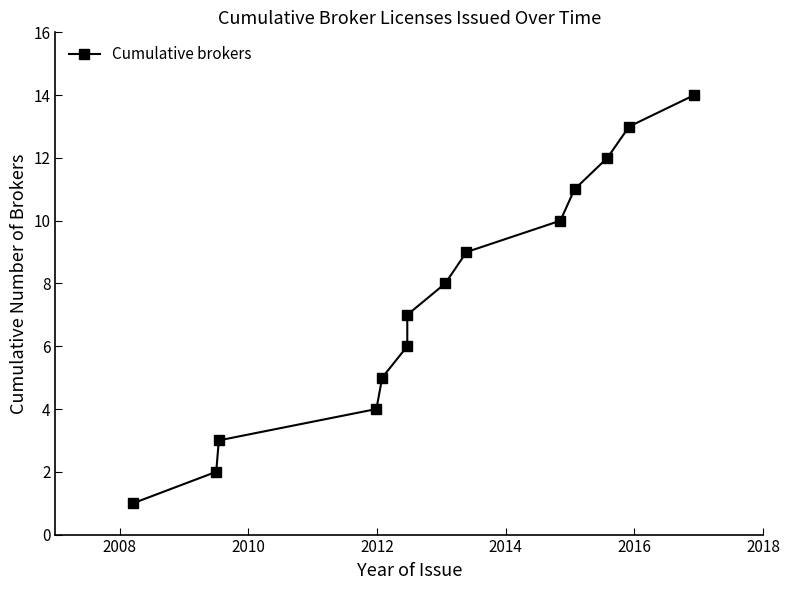

What is the smallest value displayed?

1